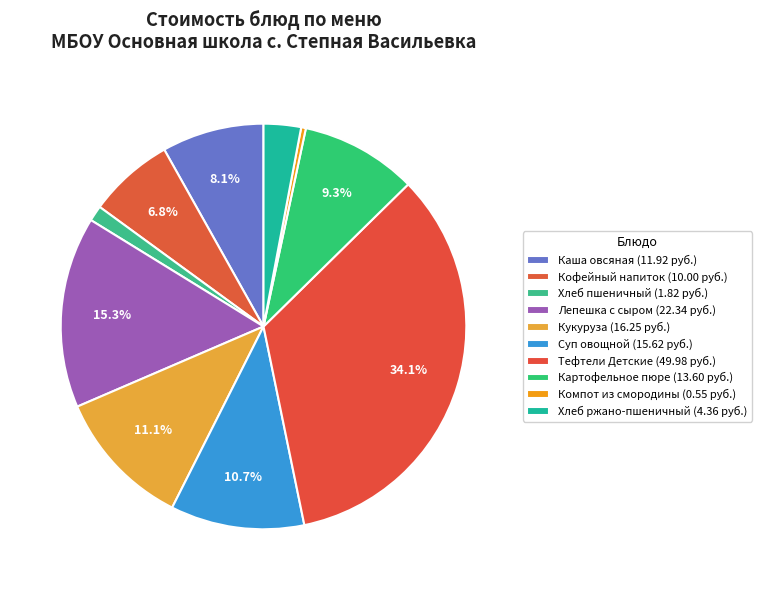

Count the number of slices in the pie.

10